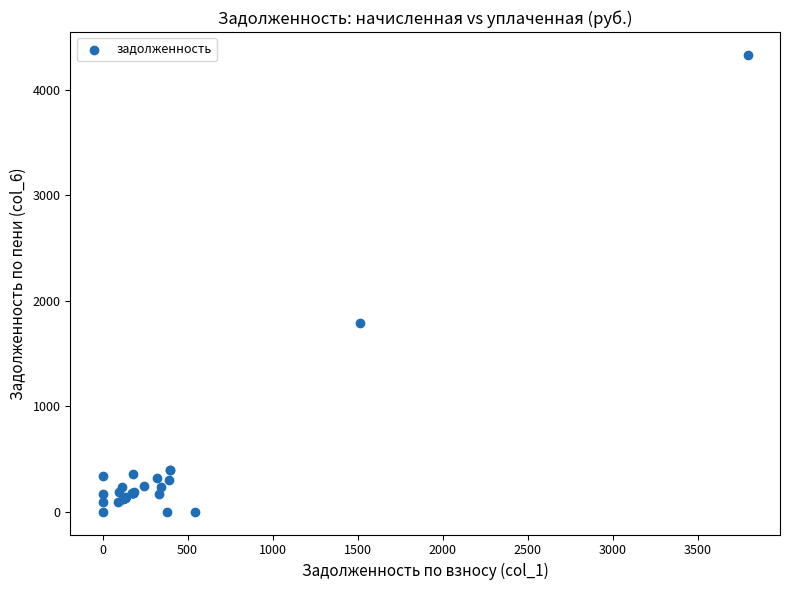

What Y value in the scatter plot is closest to 2164?

1788.0